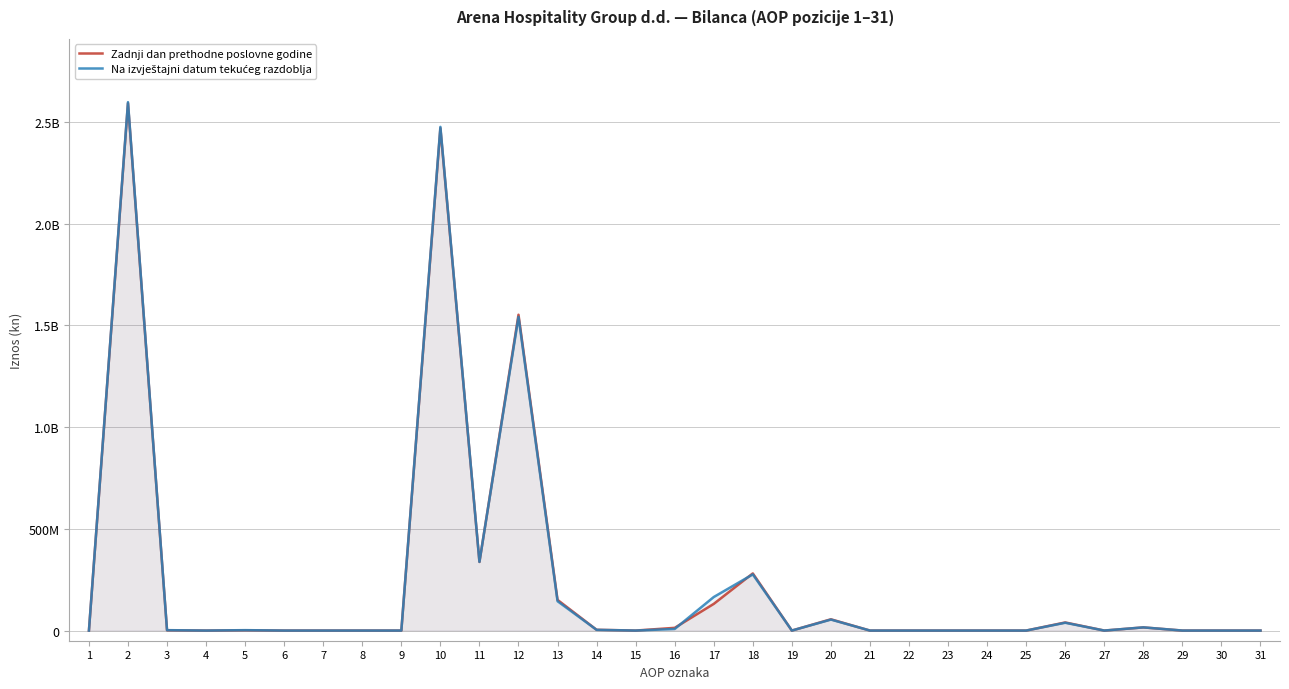

Count the number of data series in this chart.

2